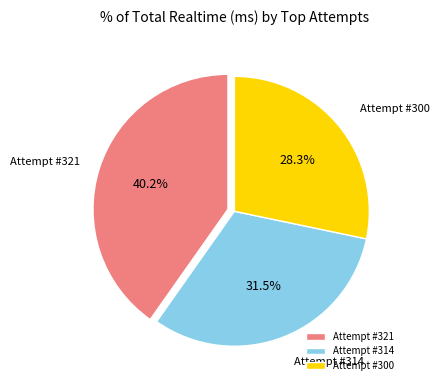

Rank the categories by value from highest to lowest.

Attempt #321, Attempt #314, Attempt #300